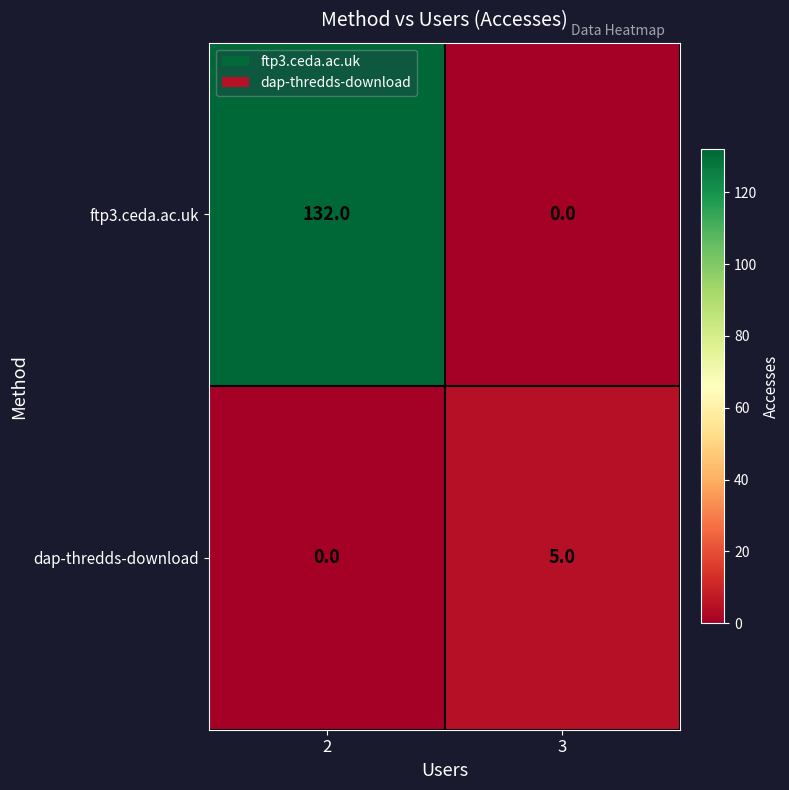

What is the approximate value of dap-thredds-download at 3?

5